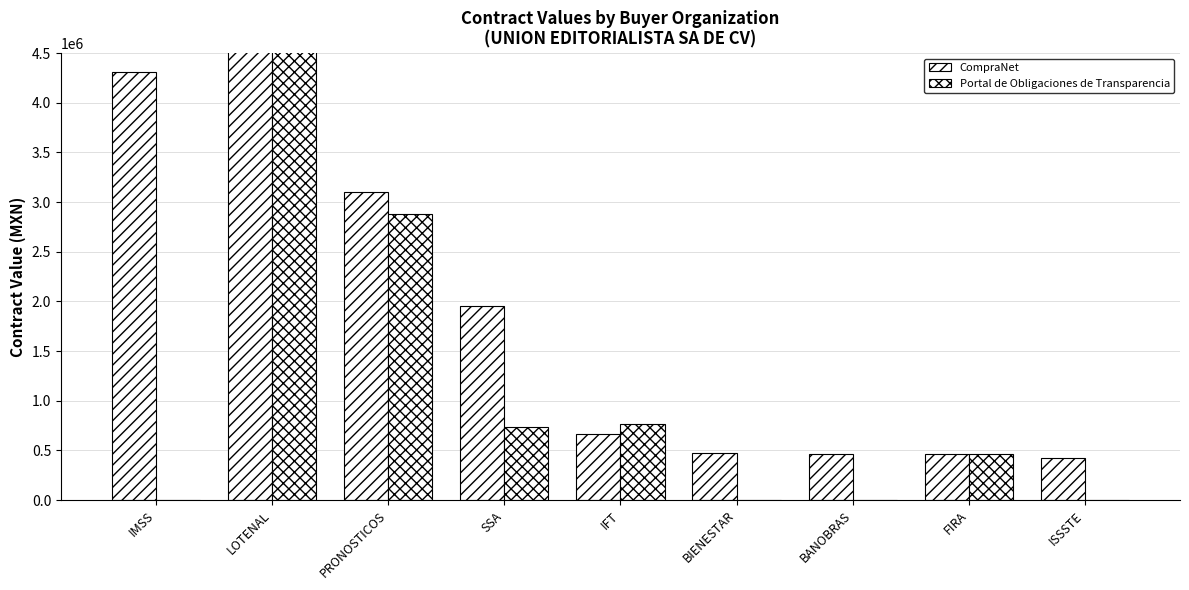

At which label does CompraNet first exceed 660960?

IMSS